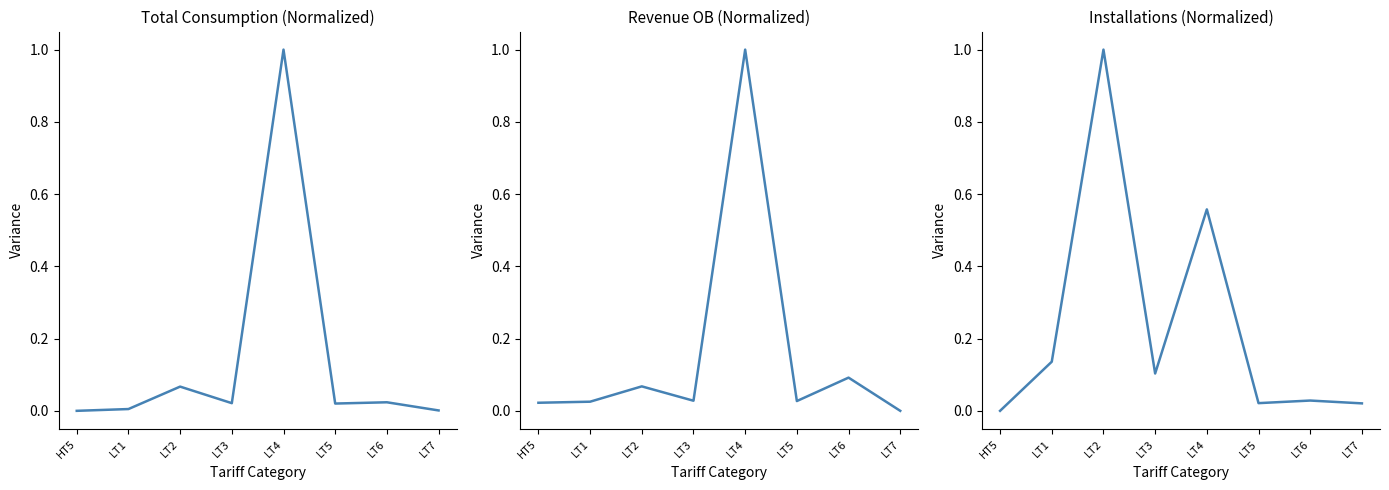

At LT4, list the series in order from smallest to largest.

Total Installations, Total Consumption, Revenue OB